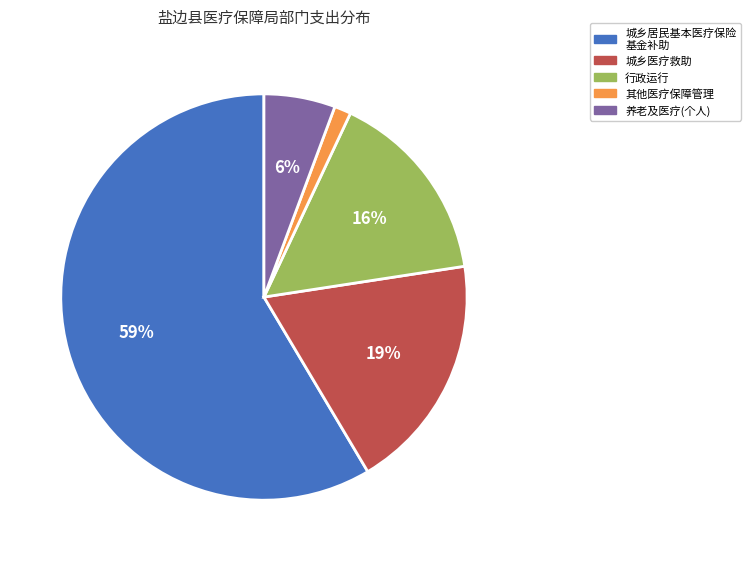

Do 养老及医疗(个人) and 城乡居民基本医疗保险 基金补助 together represent more than half of the pie?

Yes